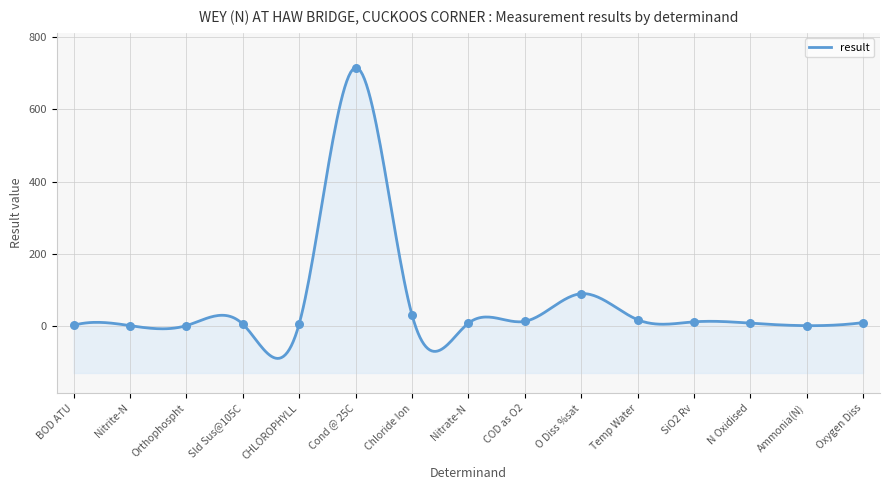

What is the change in value from Orthophospht to Cond @ 25C?

+715.7